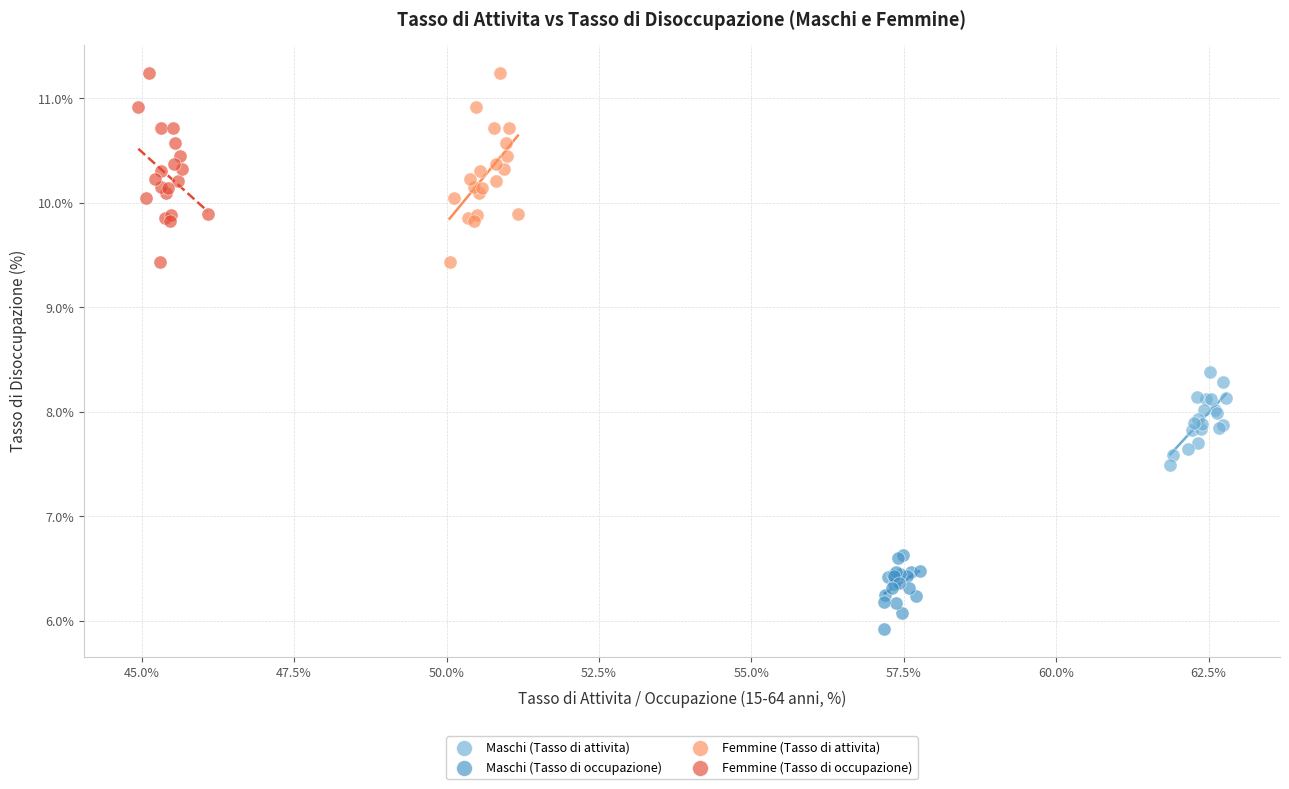

Which series reaches the minimum Y coordinate?

Maschi (Tasso di occupazione)